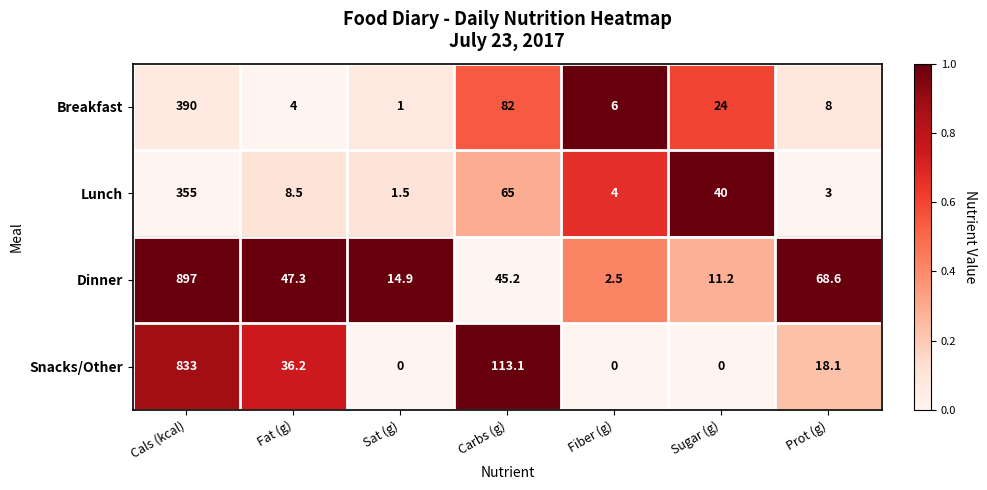

What is the total value across all series at Sugar (g)?

75.2